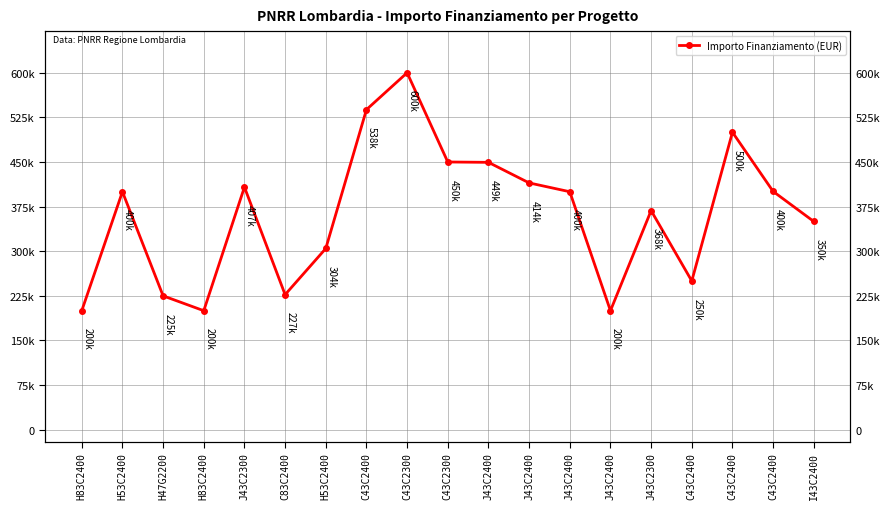

What is the change in value from H53C2400 to I43C2400?

+45419.5